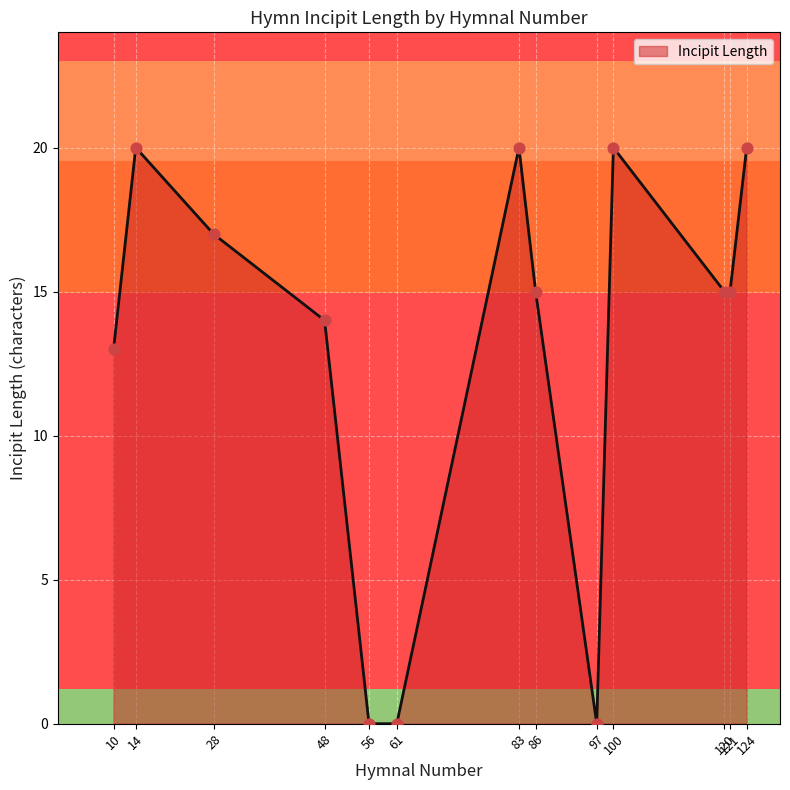

Which has a higher value, 10 or 83?

83